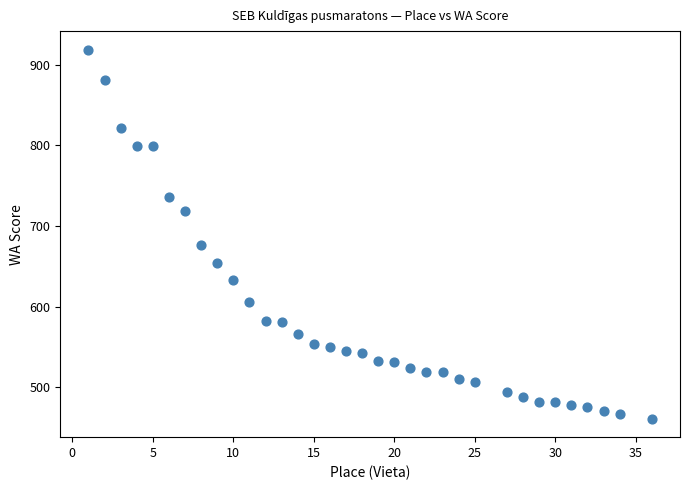

What Y value in the scatter plot is closest to 690?

677